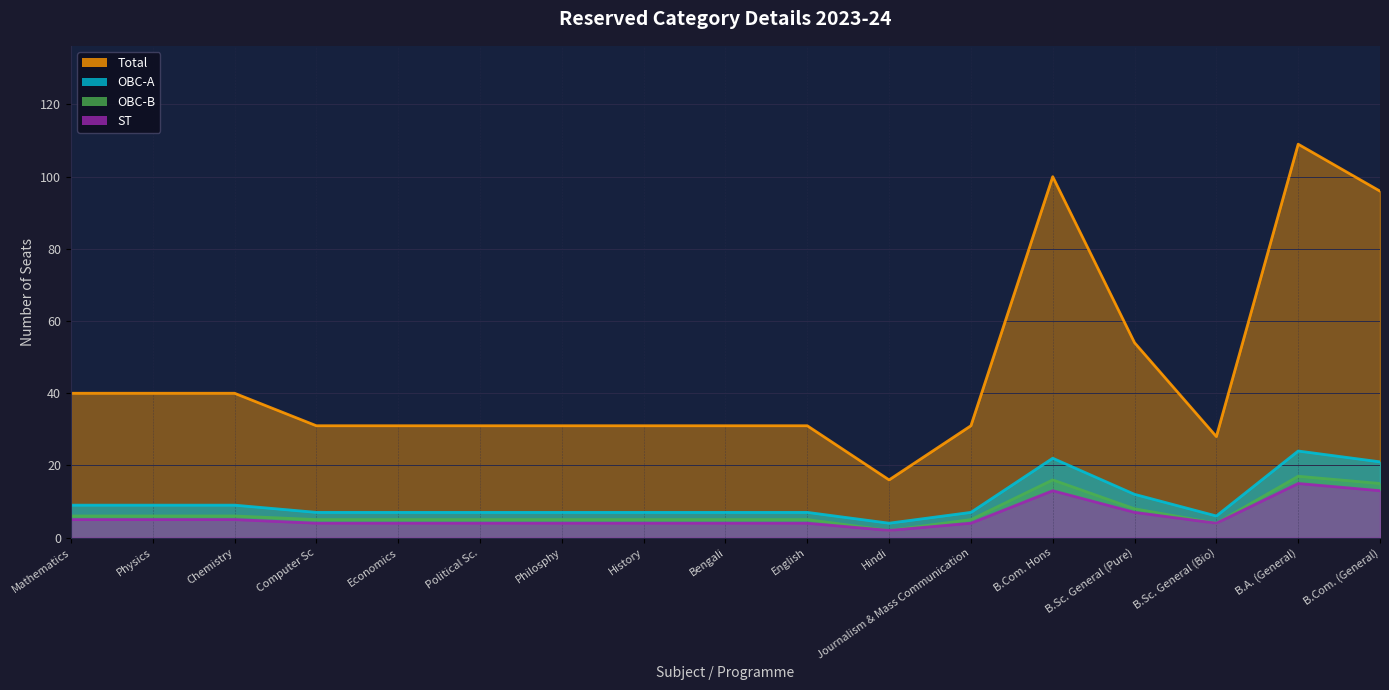

Rank the series by their maximum value, from highest to lowest.

Total, OBC-A, OBC-B, ST